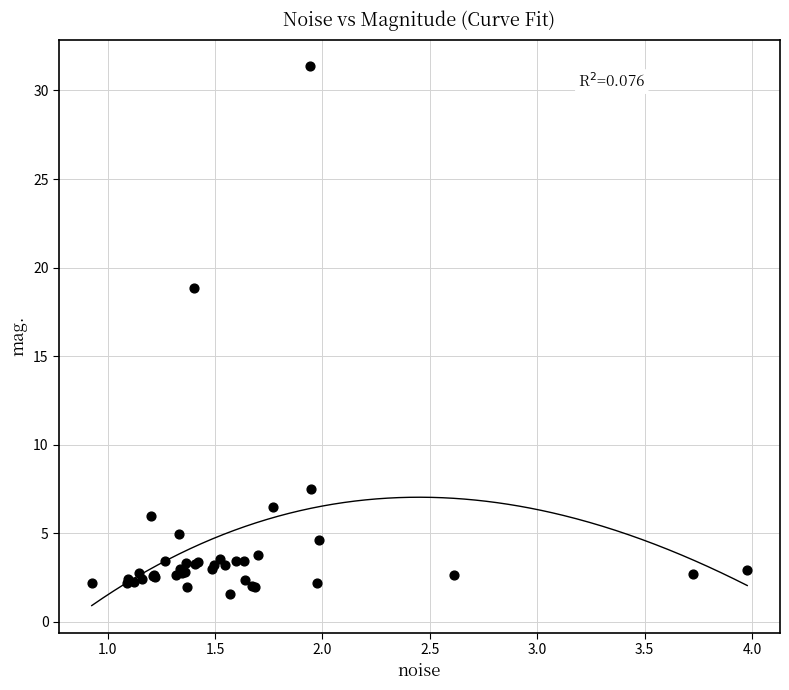

What Y value in the scatter plot is closest to 16?

18.9